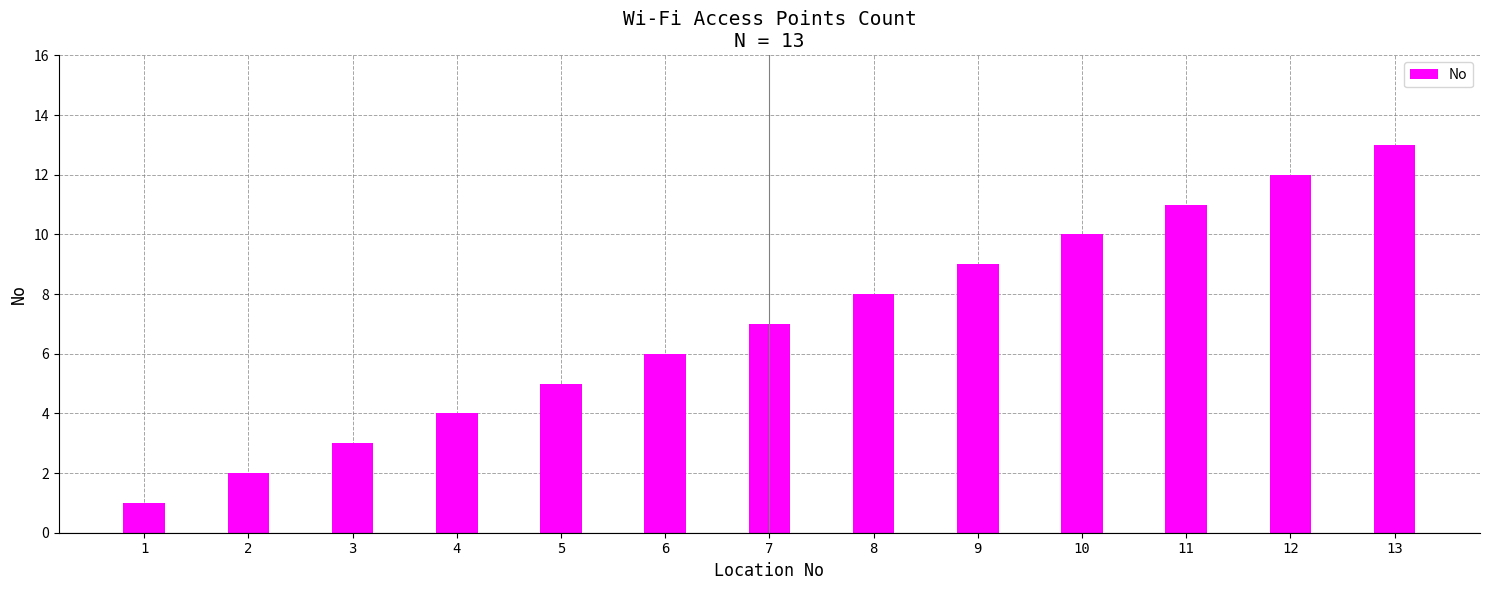

What is the value of the 5th bar from the left?

5